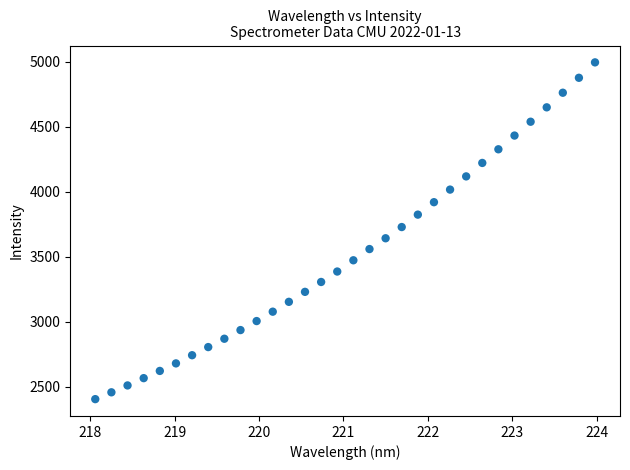

What is the range of X values (max minus min)?

5.9